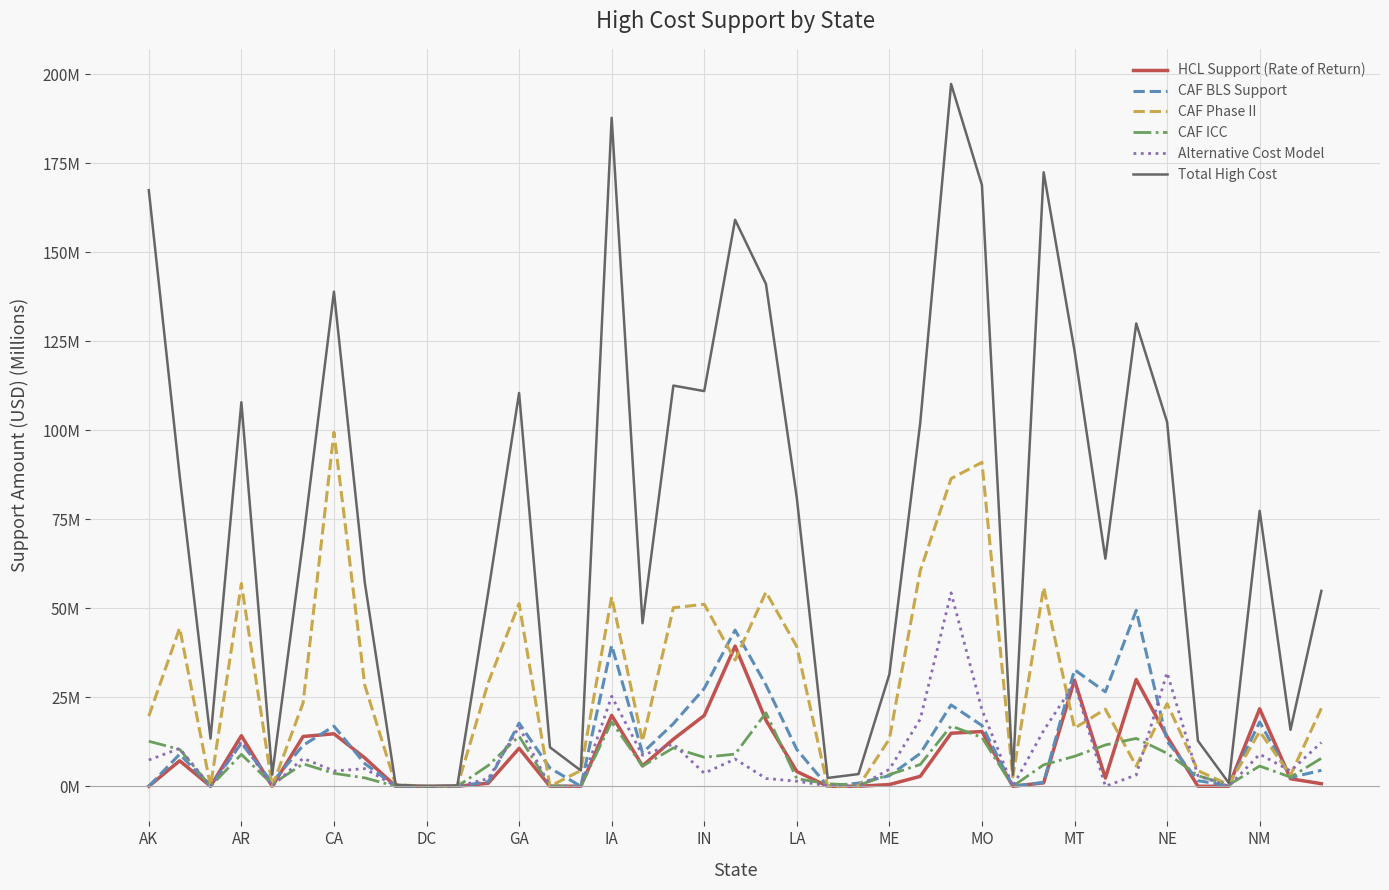

How many interior local peaks does the Alternative Cost Model series have?

12